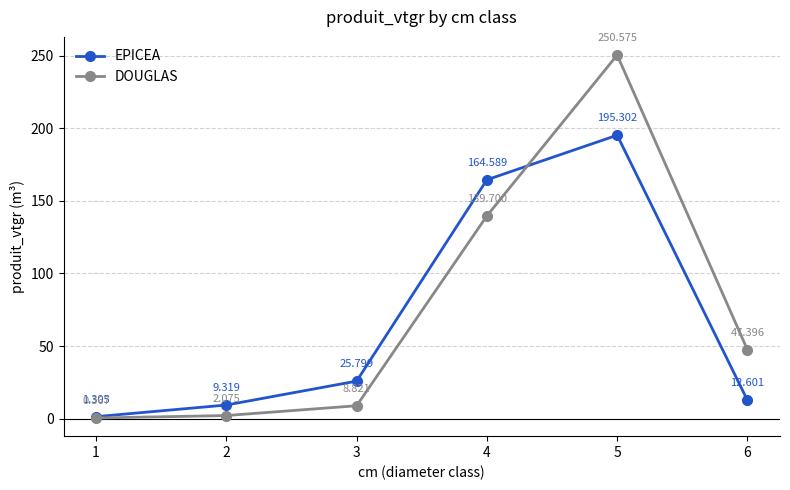

How many distinct data groups are displayed?

2